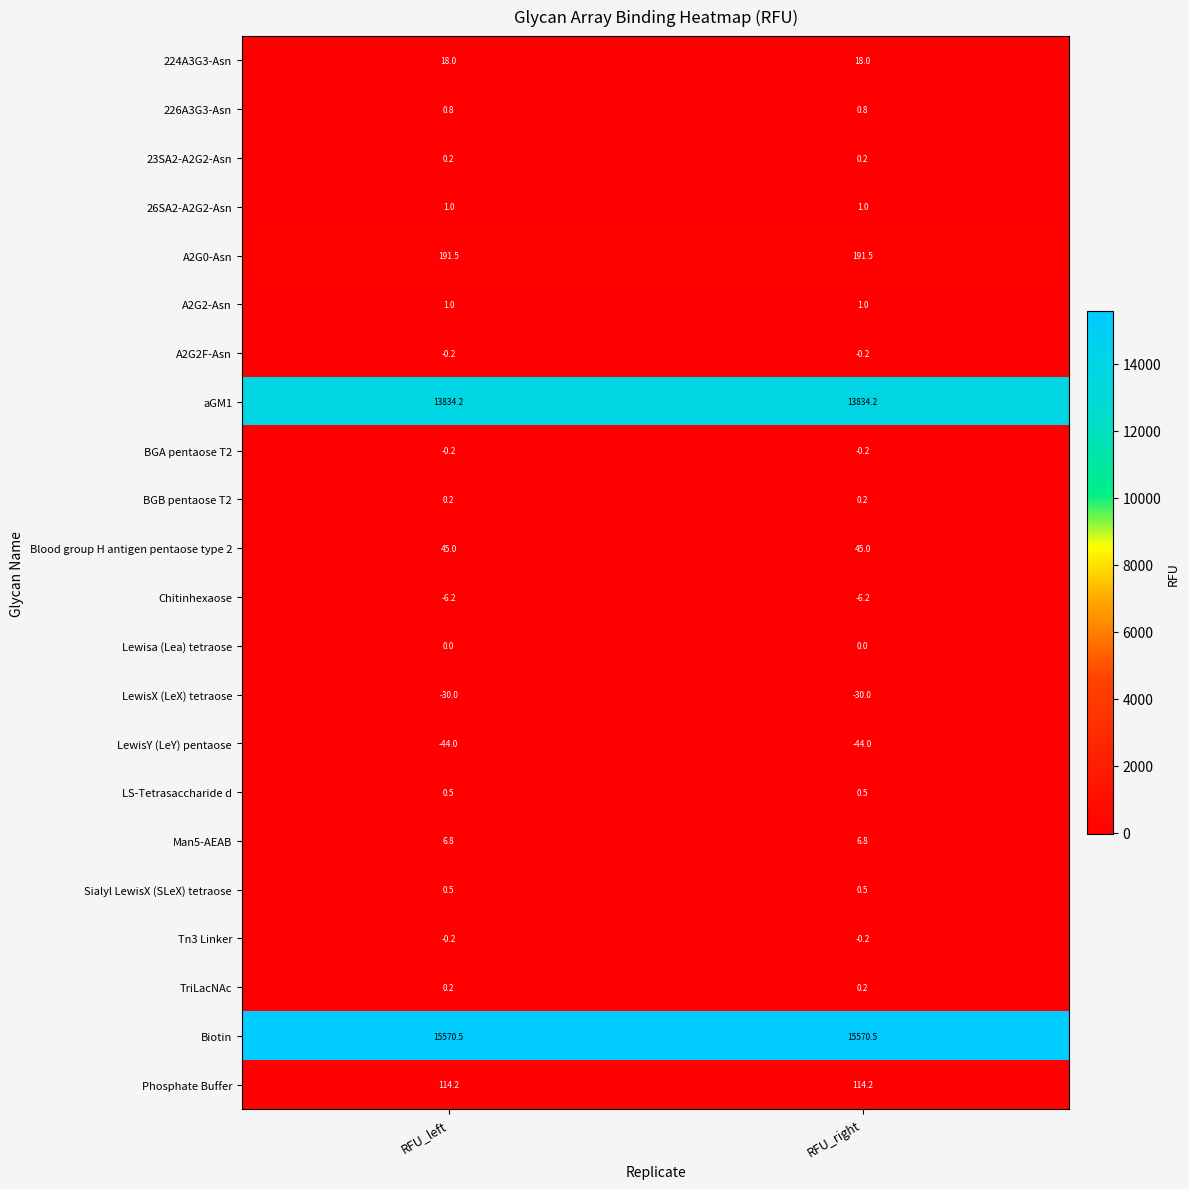

Is the value of Man5-AEAB at RFU_left greater than the value of 26SA2-A2G2-Asn at RFU_left?

Yes